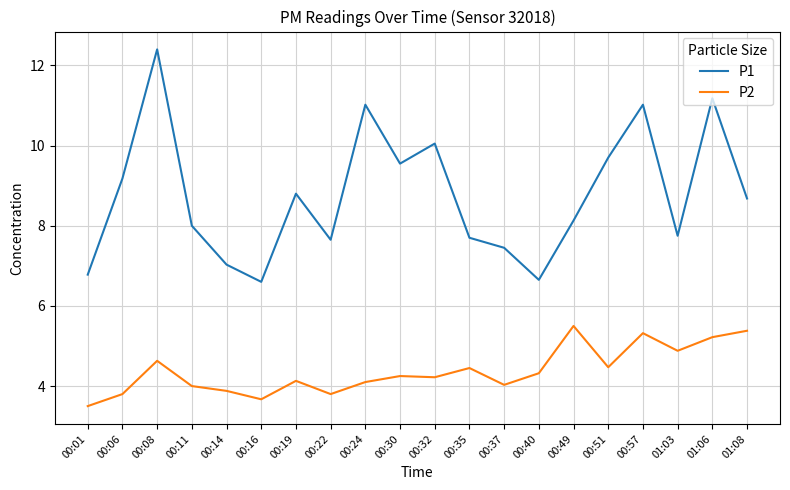

Between 00:11 and 00:57, which series saw the biggest shift?

P1